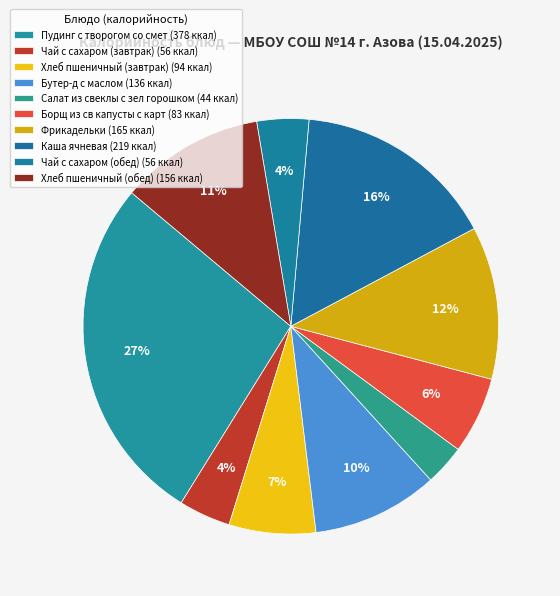

How many segments does this pie chart have?

10